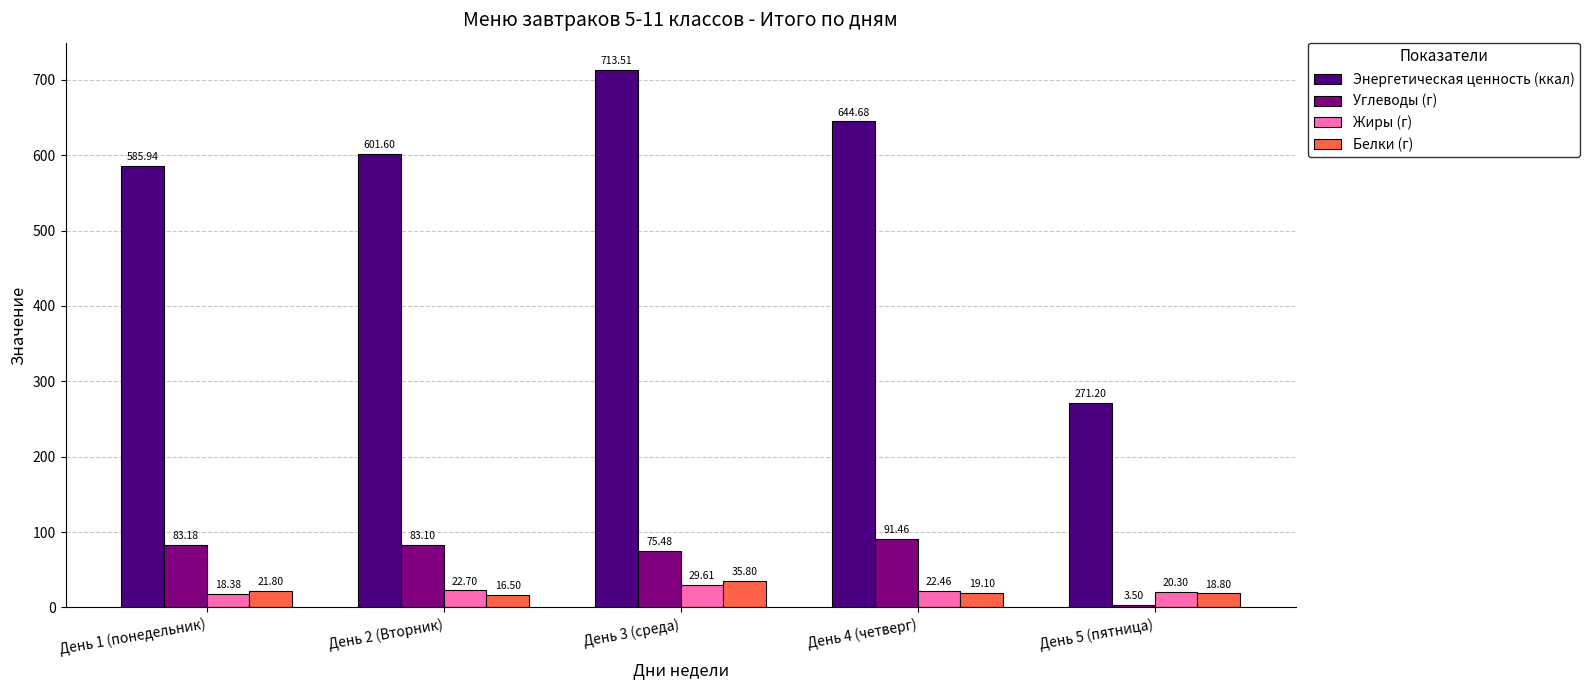

At which category is the sum across all series the highest?

День 3 (среда)